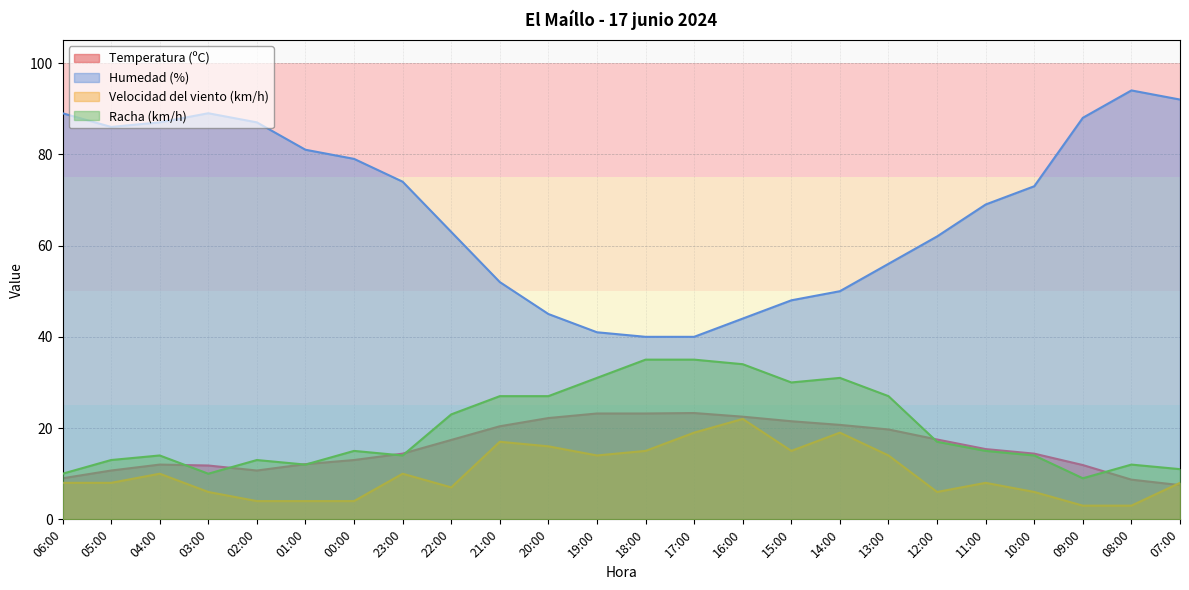

How many values in the Racha (km/h) series are below 15?

11